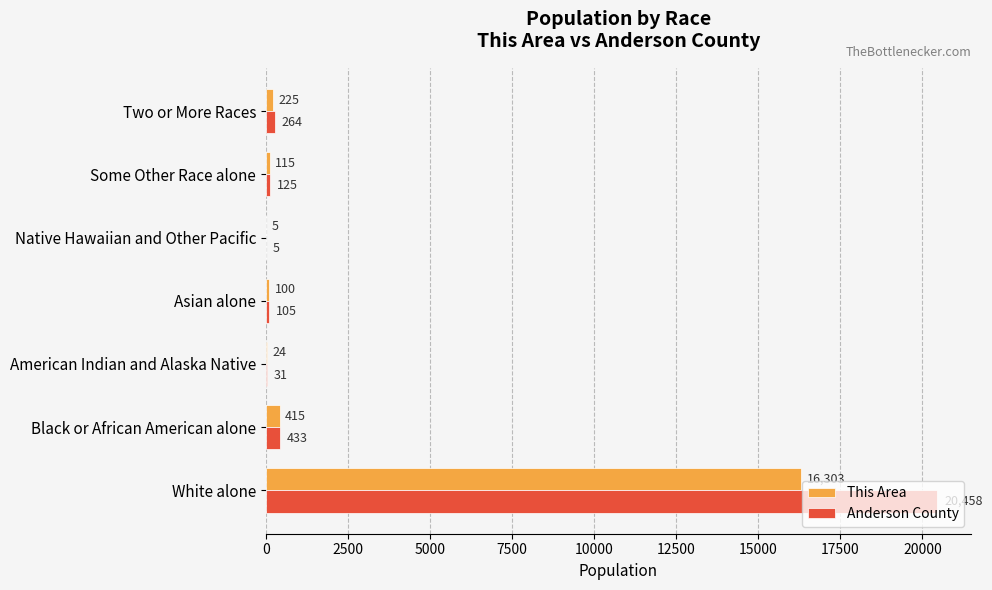

The value of Anderson County at Two or More Races is 264. True or false?

True